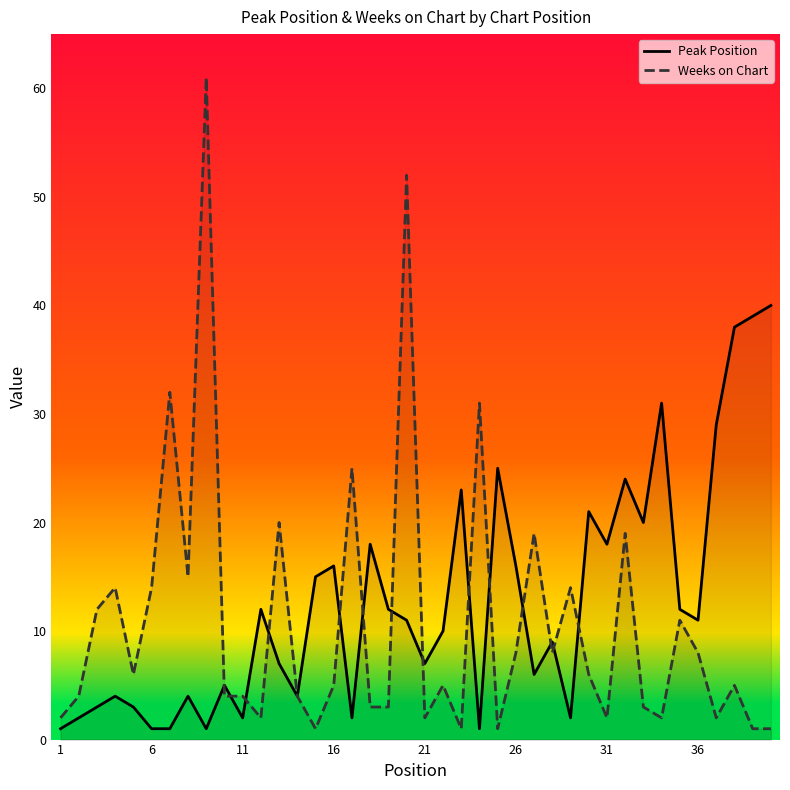

What is the greatest value displayed?

61